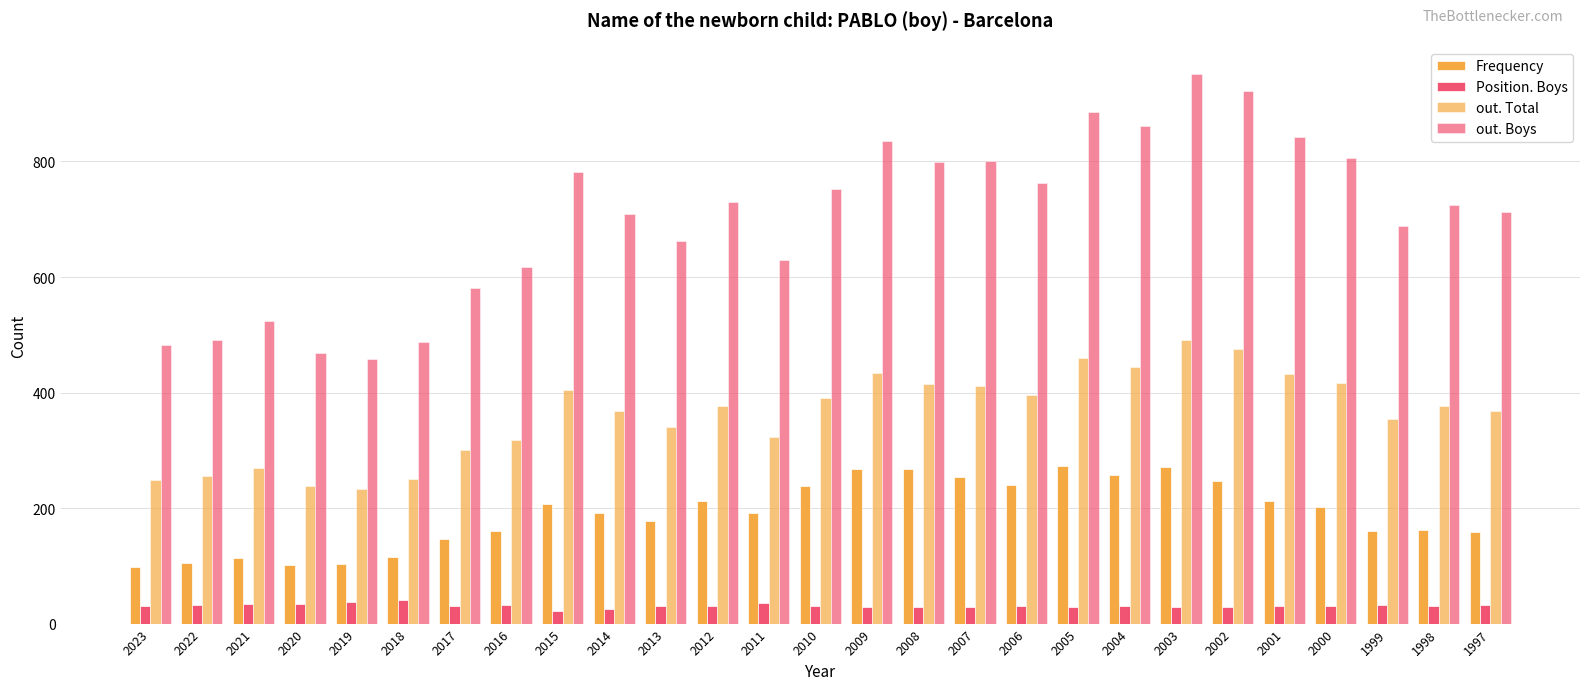

The out. Boys series shows 712 at 1997. True or false?

True